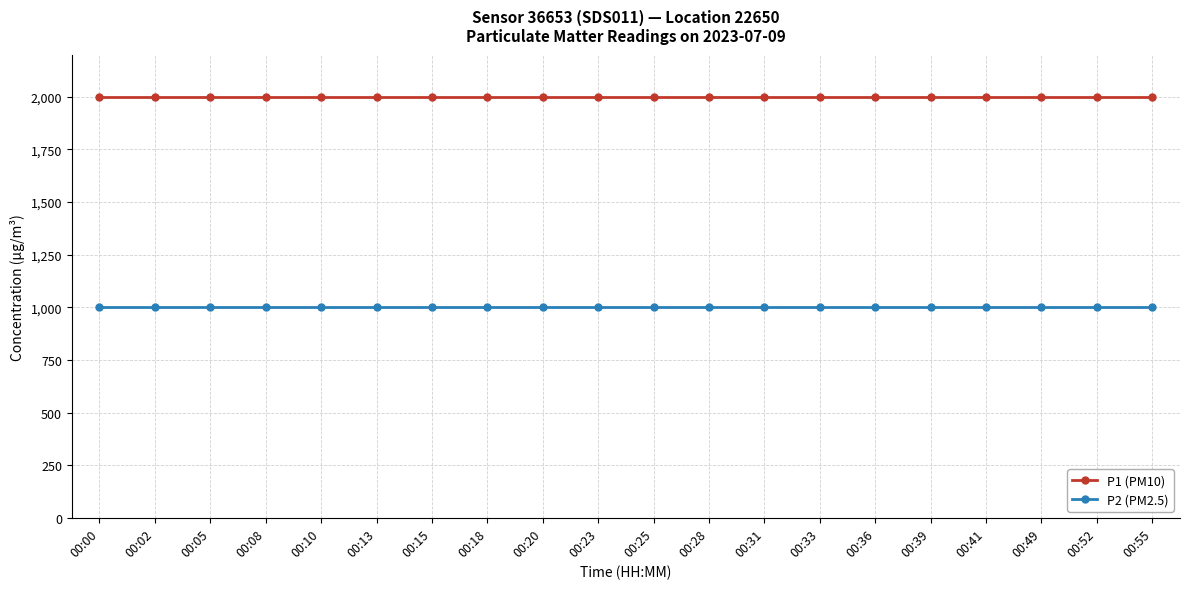

Rank the series by their average value, from highest to lowest.

P1 (PM10), P2 (PM2.5)